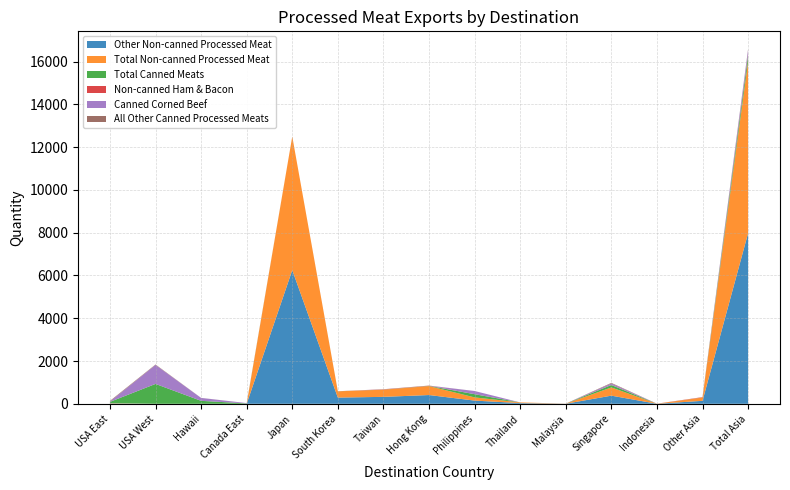

Reading left to right, transcribe all the data shown in this chart.

Other Non-canned Processed Meat: 15.1	0.0	0.0	0.1	6248.3	290.4	323.8	408.9	149.4	32.3	3.0	380.3	1.1	138.1	7975.7
Total Non-canned Processed Meat: 15.1	0.0	0.0	0.1	6248.5	292.7	336.0	418.4	149.4	32.3	3.6	384.2	3.0	153.9	8022.0
Total Canned Meats: 59.3	929.0	138.2	16.4	0.0	2.0	4.7	7.4	149.5	0.0	0.0	112.7	0.0	2.4	278.7
Non-canned Ham & Bacon: 0.0	0.0	0.0	0.0	0.0	0.1	12.2	9.5	0.0	0.0	0.6	3.7	1.9	15.8	43.8
Canned Corned Beef: 15.7	888.4	135.3	16.4	0.0	0.0	4.7	0.0	149.5	0.0	0.0	68.9	0.0	0.0	223.0
All Other Canned Processed Meats: 29.1	19.2	2.8	0.0	0.0	2.0	0.0	7.4	0.0	0.0	0.0	27.5	0.0	2.4	39.4